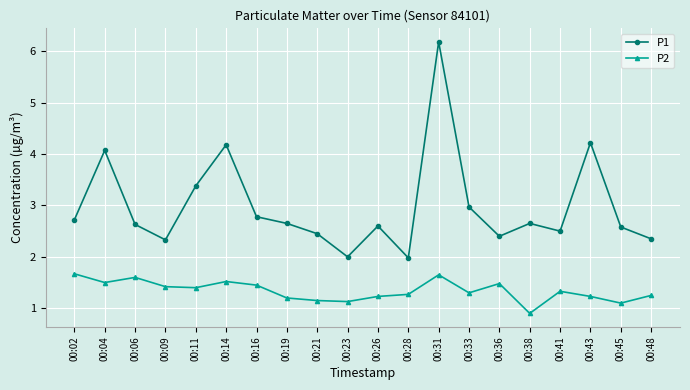

What is the average value of the P2 series?

1.3